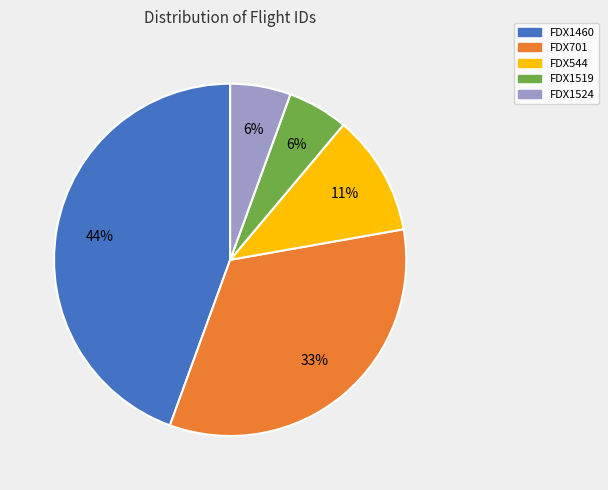

Count the number of slices in the pie.

5